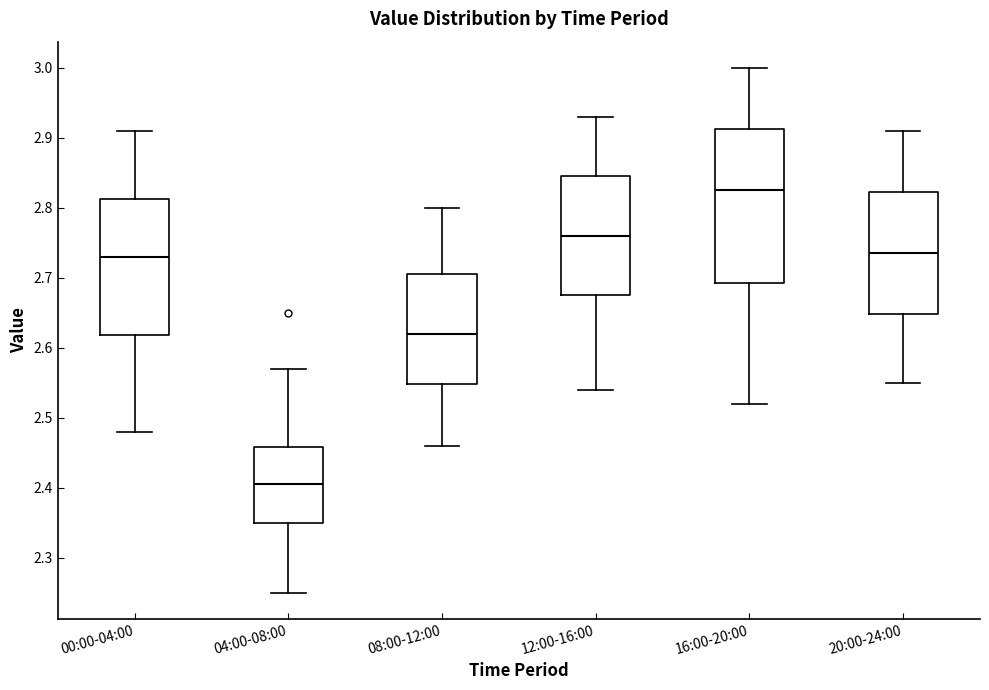

Where is the upper edge of the box for 20:00-24:00 on the y-axis? The values are not printed on the chart, so give them approximately, as read against the axis.

2.82